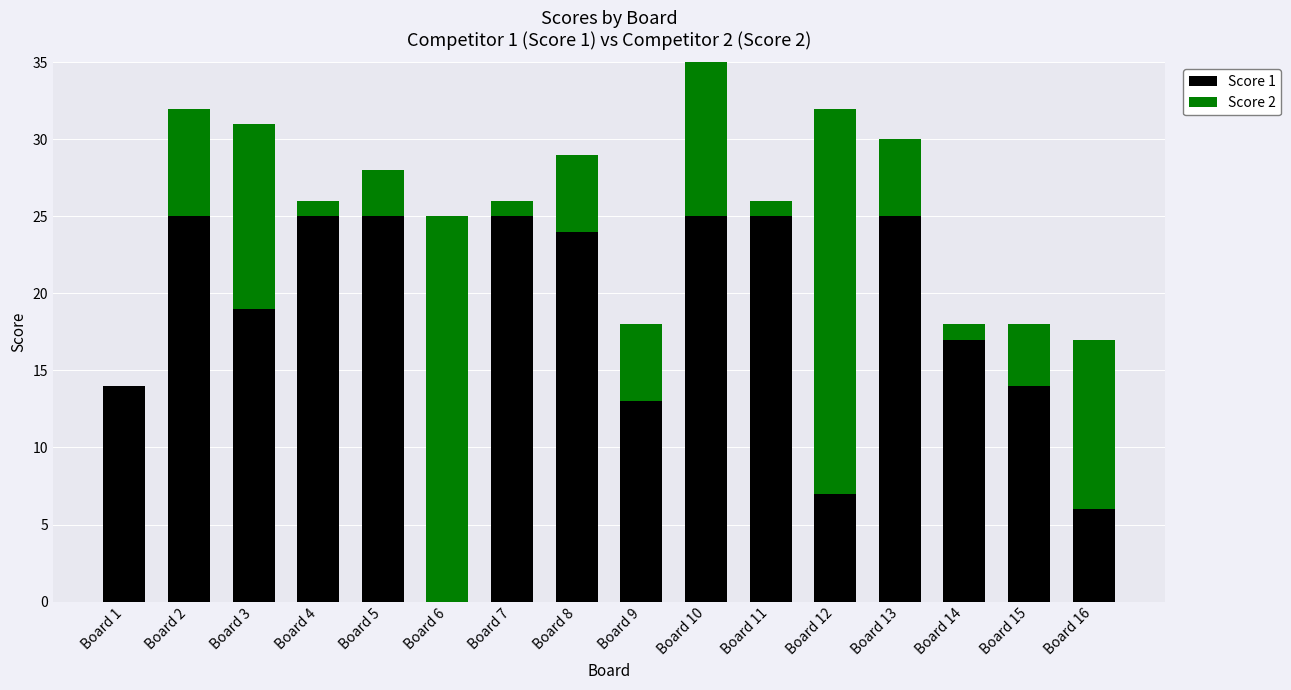

True or false: Score 1 has a value of 25 at Board 11.

True